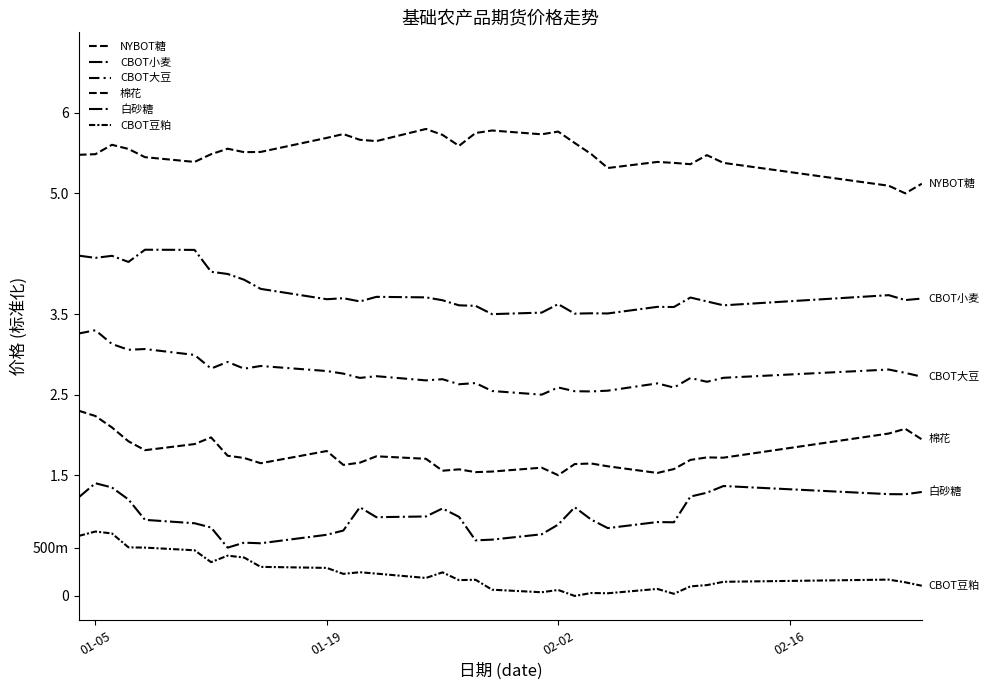

Is this an area chart (filled region under the line)?

No